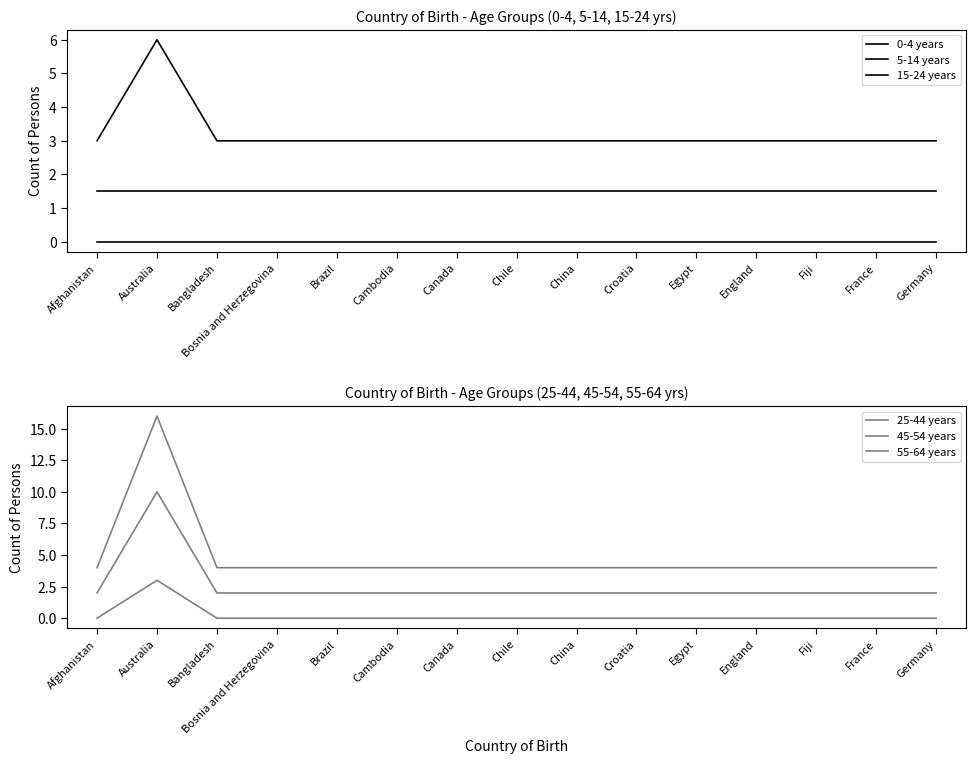

True or false: 5-14 years and 0-4 years cross at least once.

False